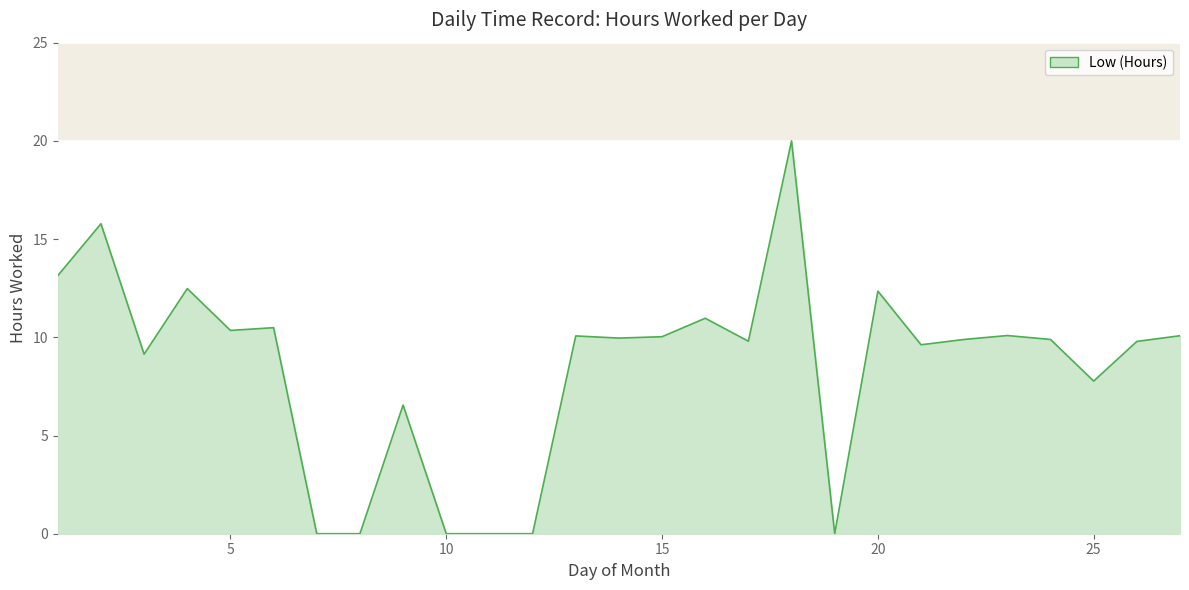

How many values exceed 9?

19